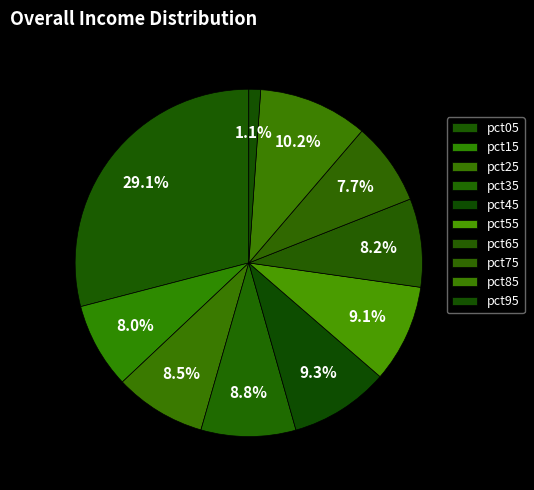

To the nearest percent, what percentage of the pie is pct75?

8%